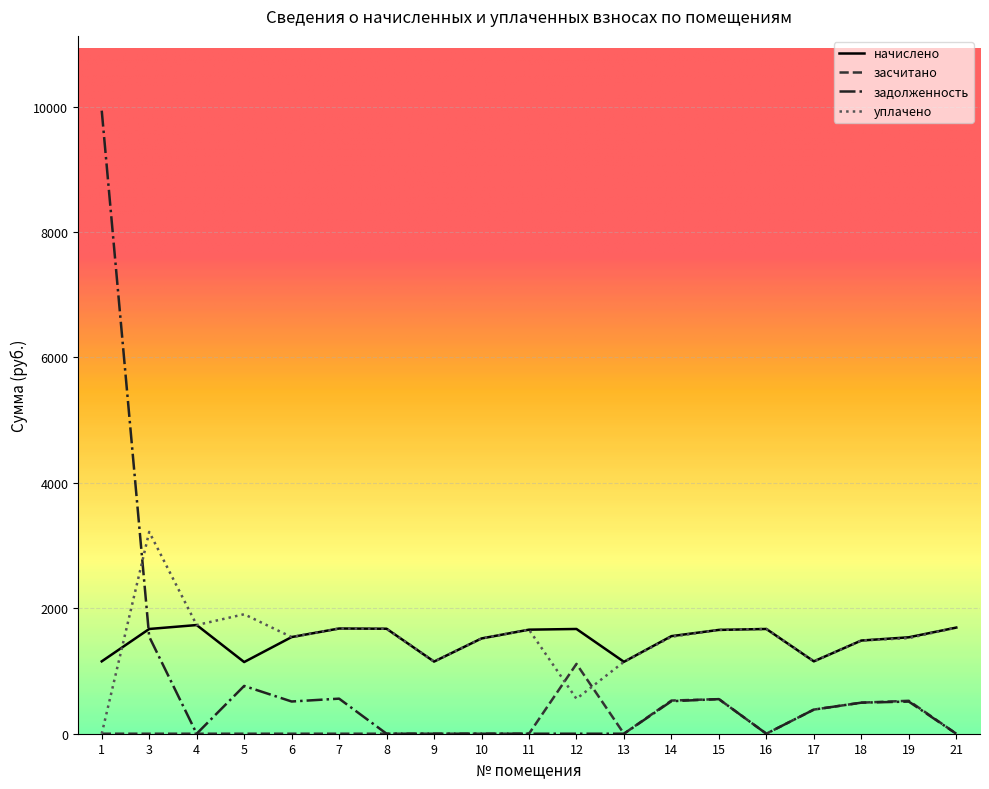

Does the chart have visible grid lines?

Yes